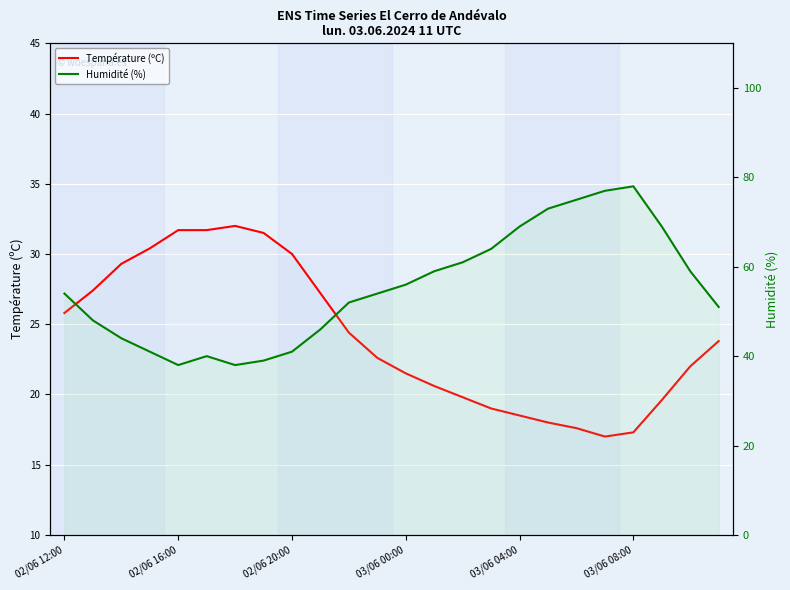

What is the total value across all series at 02/06 20:00?

71.0